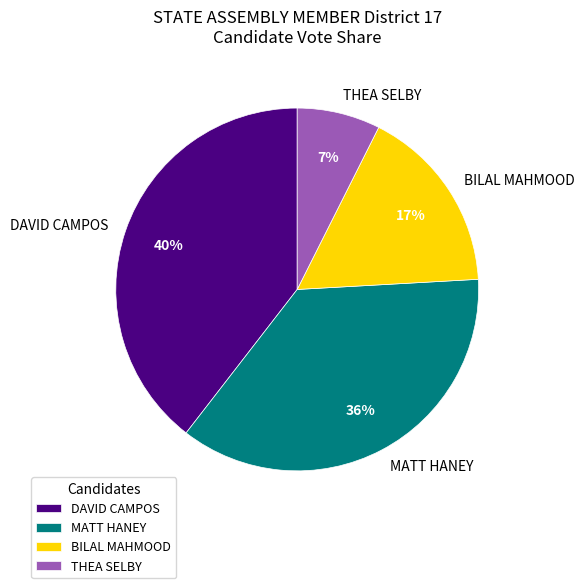

Is MATT HANEY the majority of the pie?

No